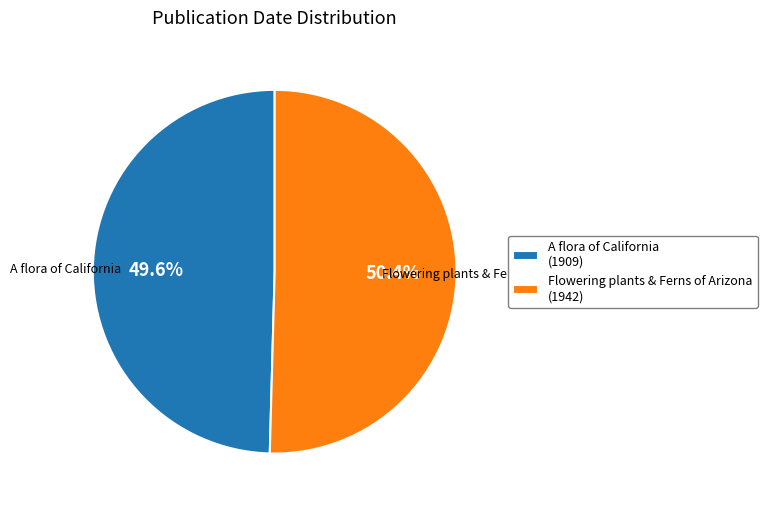

Is there any slice that represents more than half of the pie?

Yes